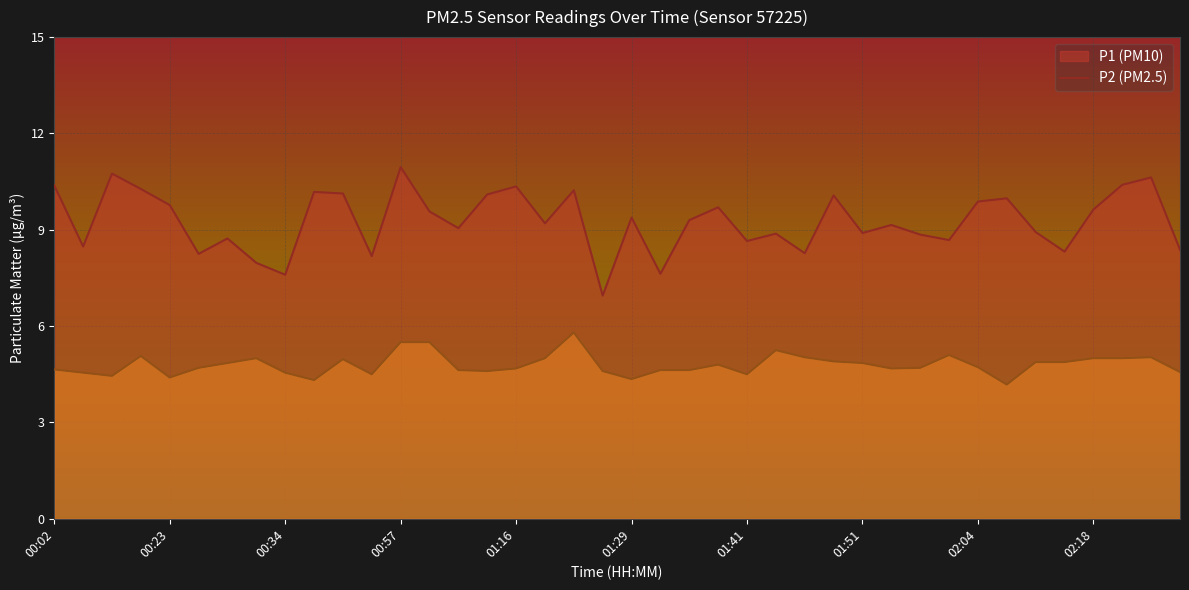

What are all the series names shown in the legend?

P1, P2